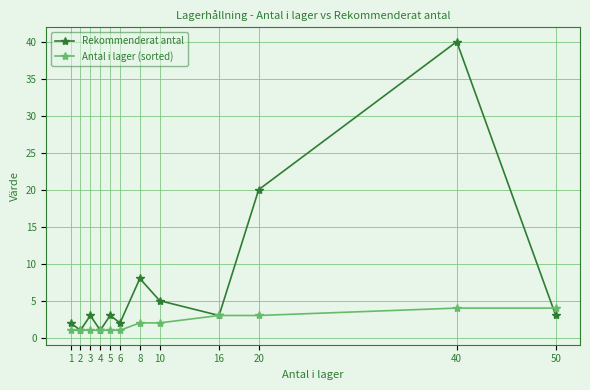

Count the Antal i lager (sorted) values in the range 1 to 3.

10